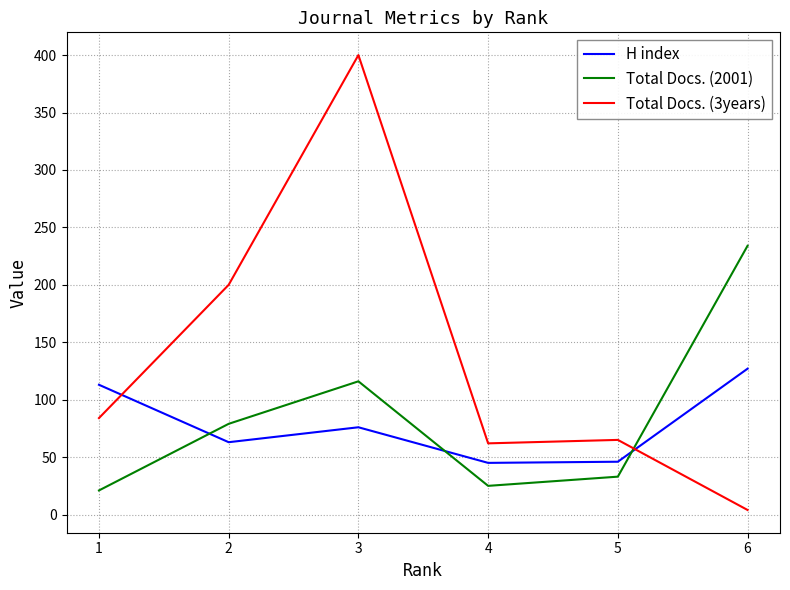

What is the difference between the second highest and second lowest values in the H index series?

67